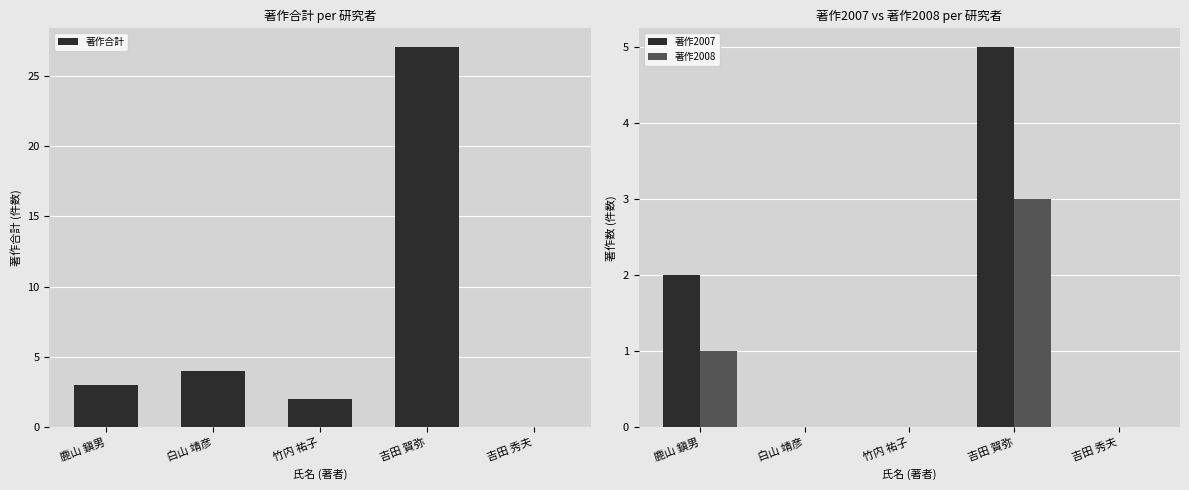

What value does the 著作合計 series have at 吉田 賀弥?

27